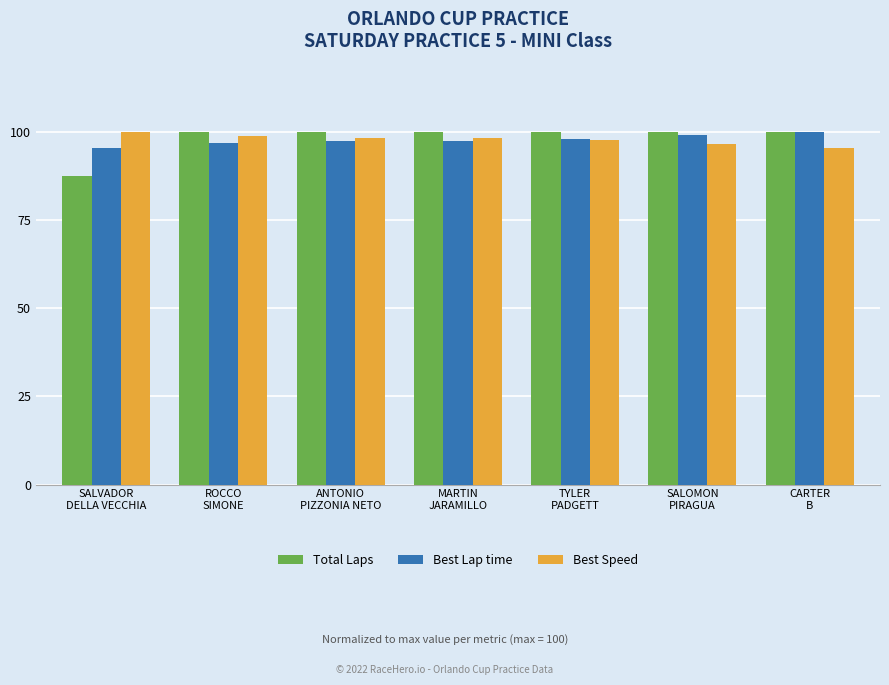

What is the average value of the Best Speed series?

97.8